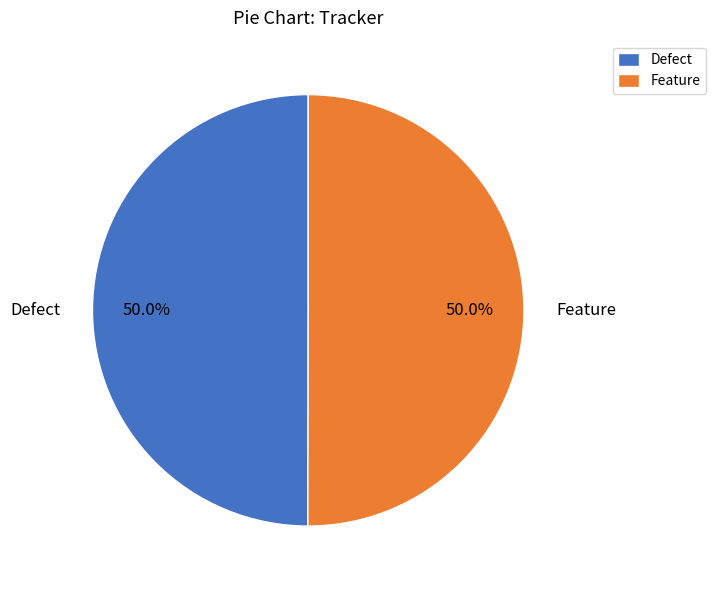

Count the number of slices in the pie.

2